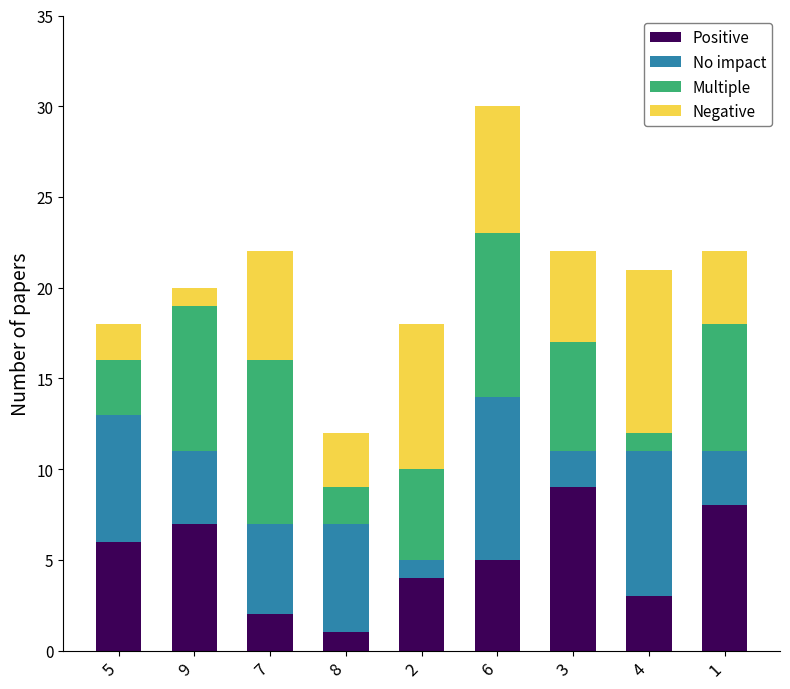

At which category is the sum across all series the highest?

6